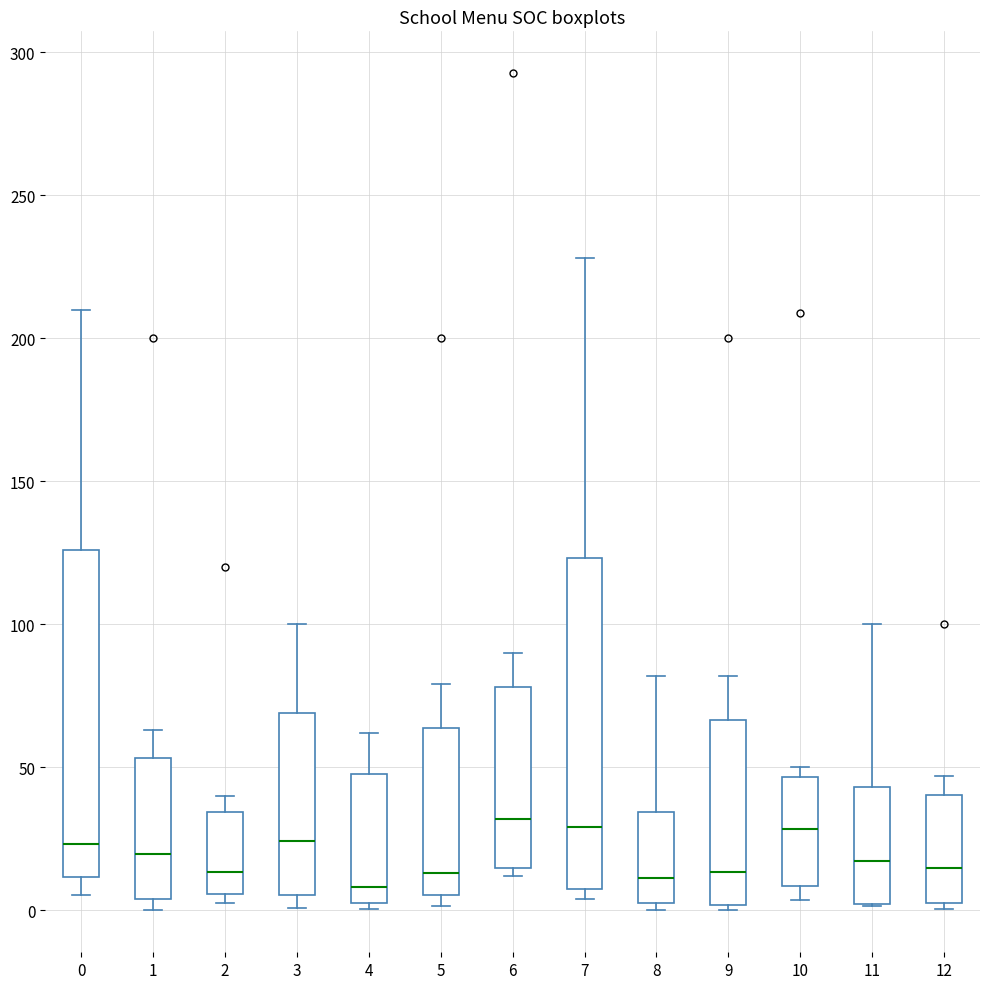

Where is the lower edge of the box at x = 11 on the y-axis? The values are not printed on the chart, so give them approximately, as read against the axis.

0